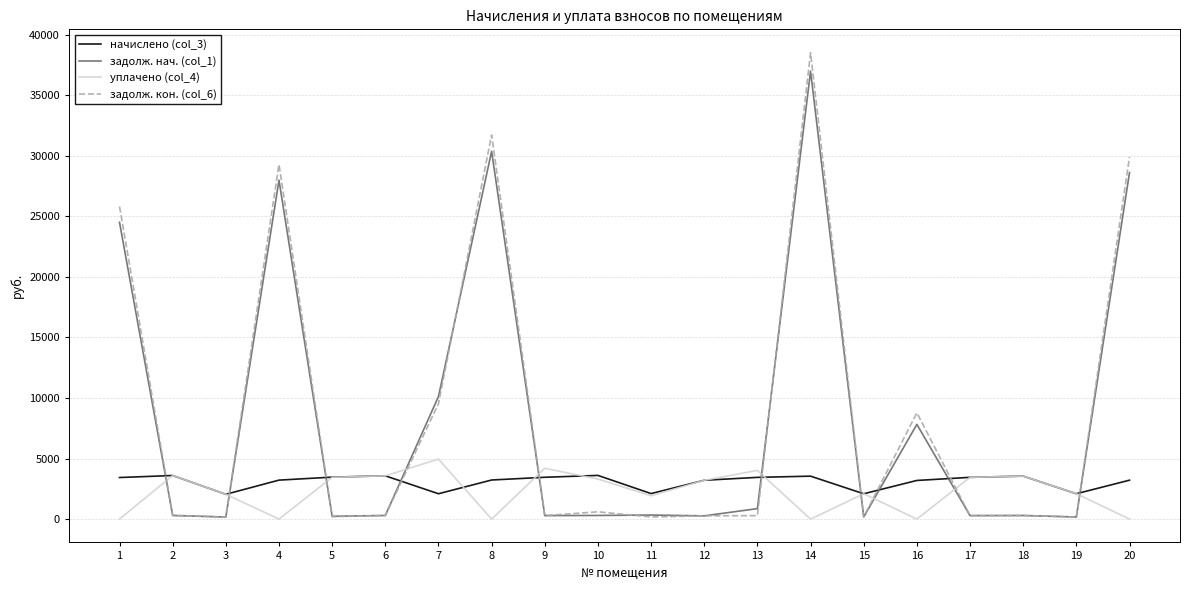

Is the value of уплачено (col_4) at 6 greater than the value of начислено (col_3) at 20?

Yes